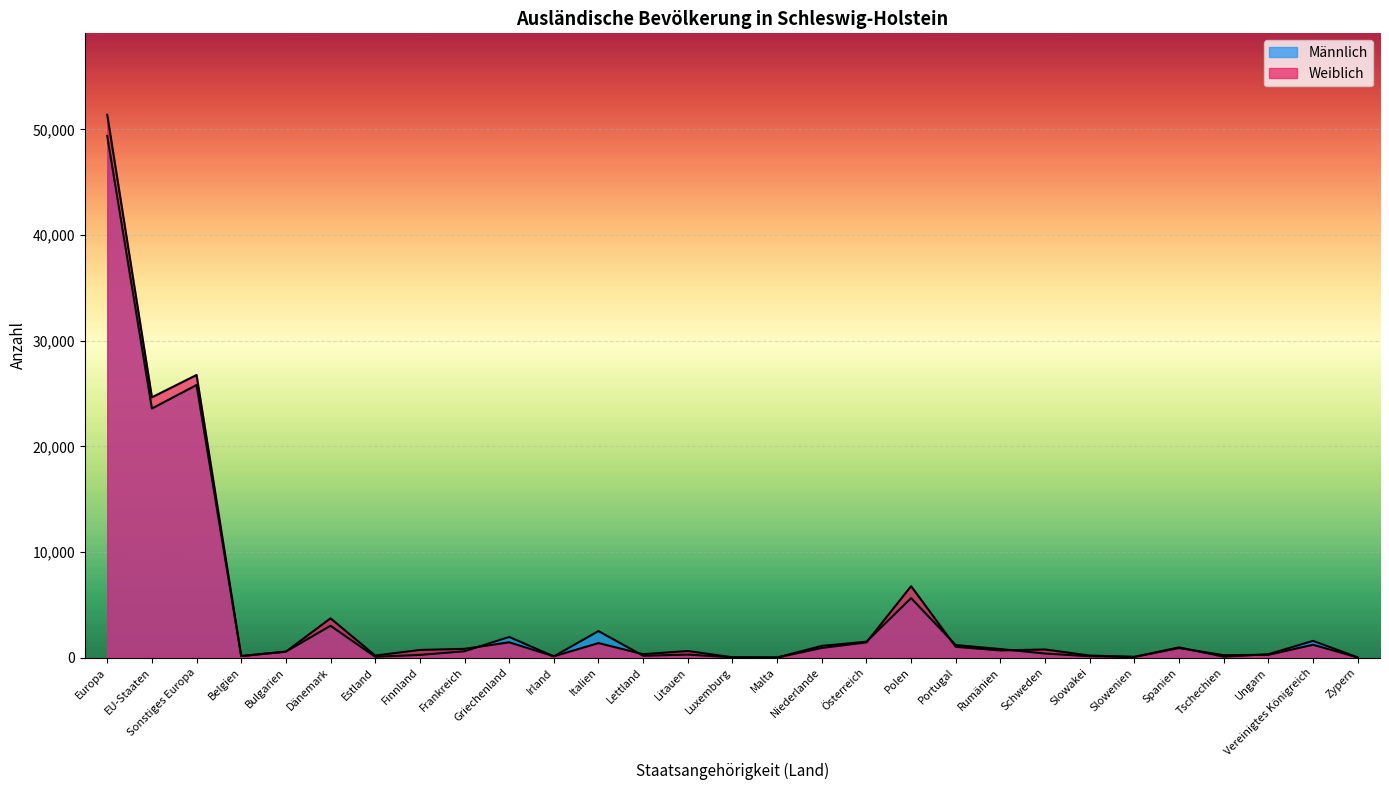

Where does the Weiblich series first go above 725?

Europa